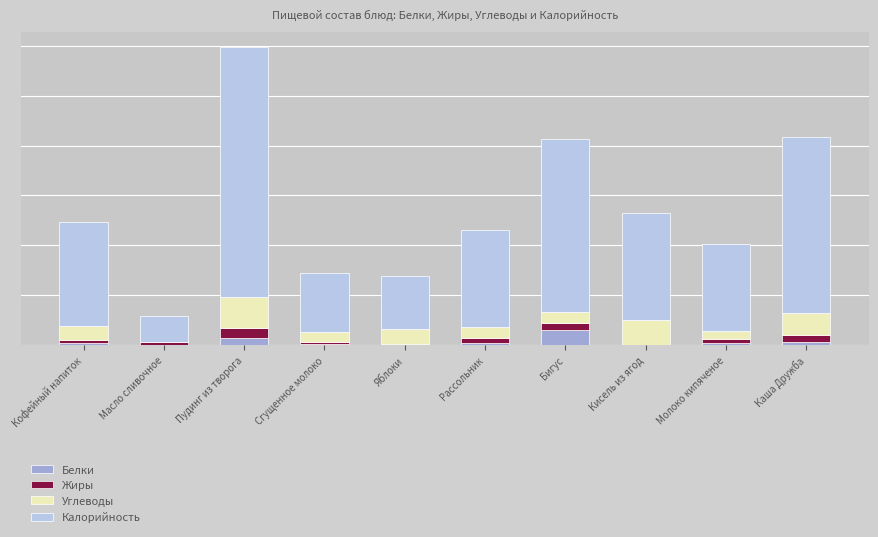

Are the bars grouped side by side (vs. stacked)?

No